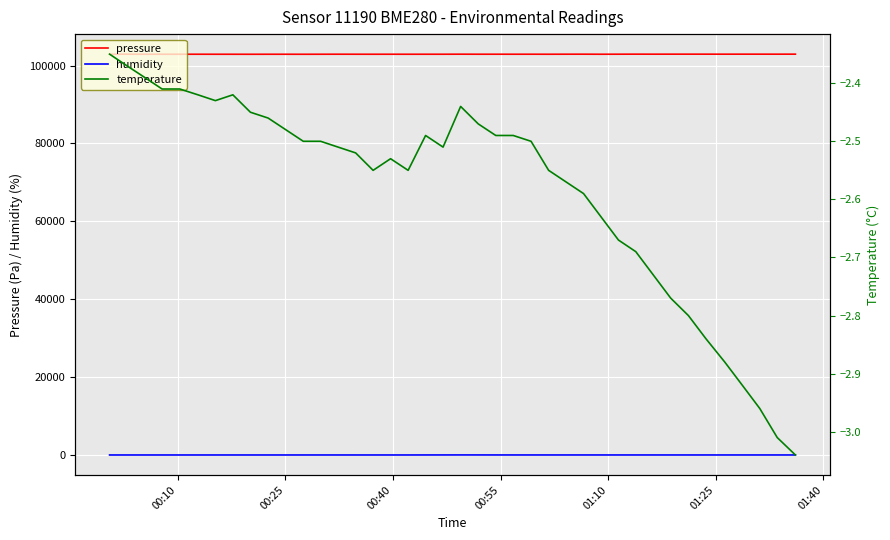

True or false: temperature and pressure cross at least once.

False